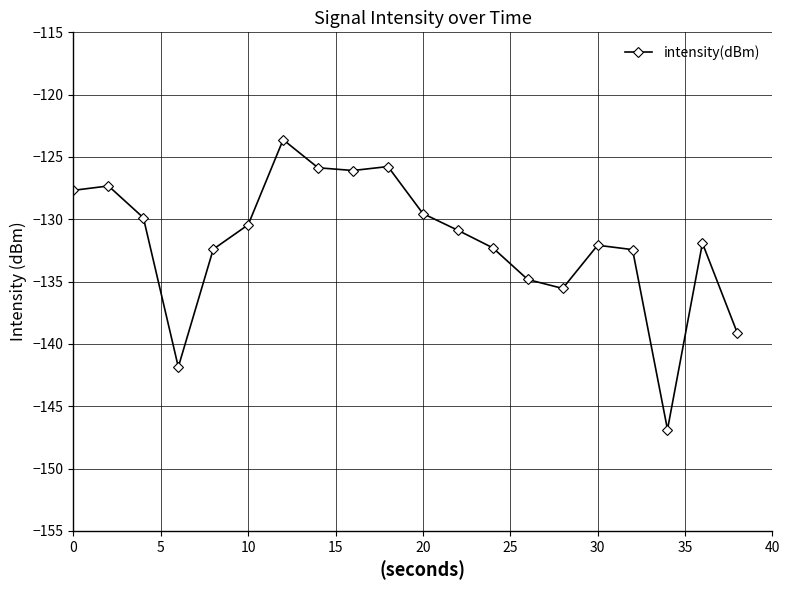

How many series are shown in this chart?

1